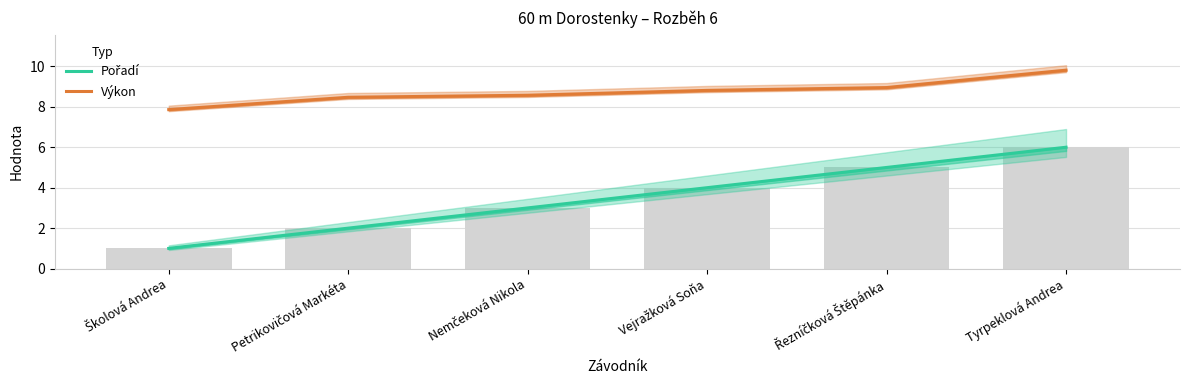

What position from the right is Nemčeková Nikola?

4